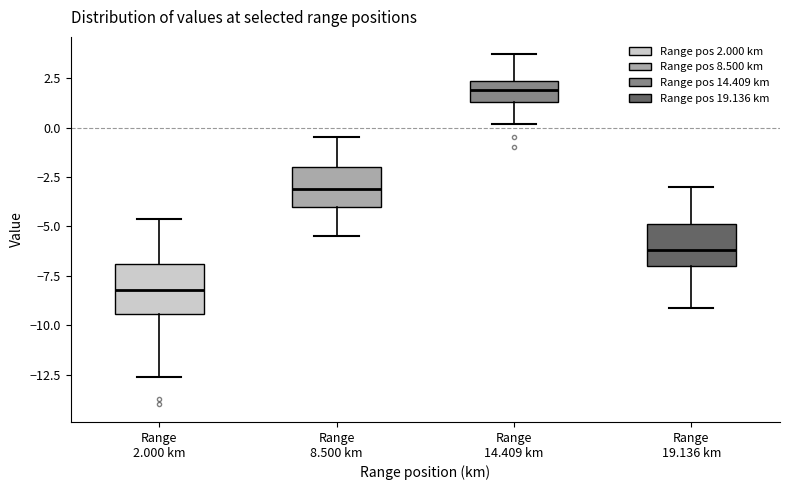

Reading left to right, read every box against the y-axis: the position of its median line, the range the box covers, and the ends of its whiskers. The values are not printed on the chart, so give them approximately, as read against the axis.

Range 2.000 km: median -8.0, box -9.5 to -7.0, whiskers -12.5 to -4.5
Range 8.500 km: median -3.0, box -4.0 to -2.0, whiskers -5.5 to -0.5
Range 14.409 km: median 2.0, box 1.5 to 2.5, whiskers 0.0 to 3.5
Range 19.136 km: median -6.0, box -7.0 to -5.0, whiskers -9.0 to -3.0